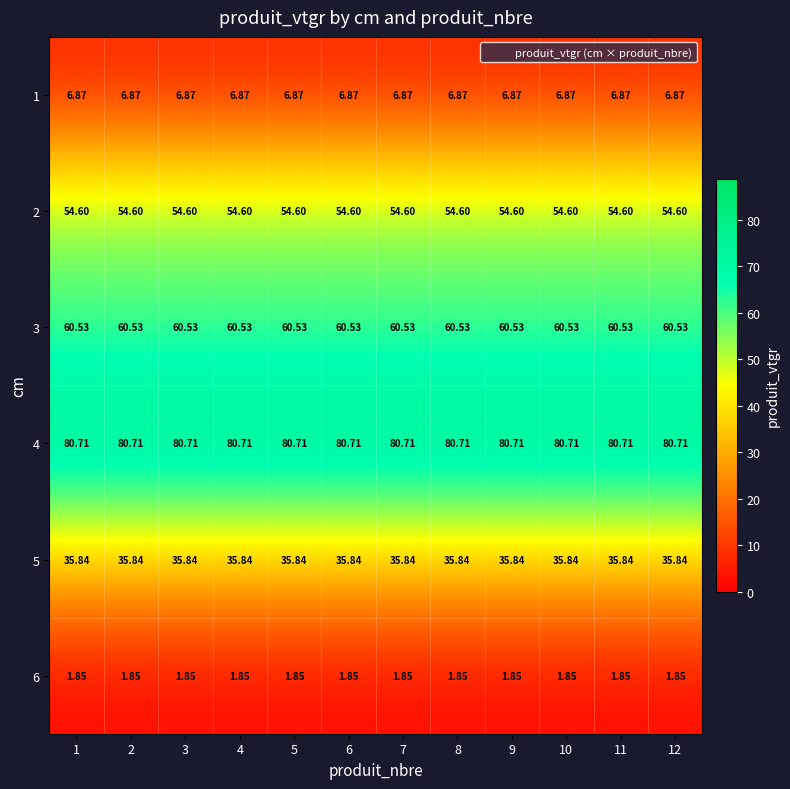

Which series has the largest range (max minus min)?

1